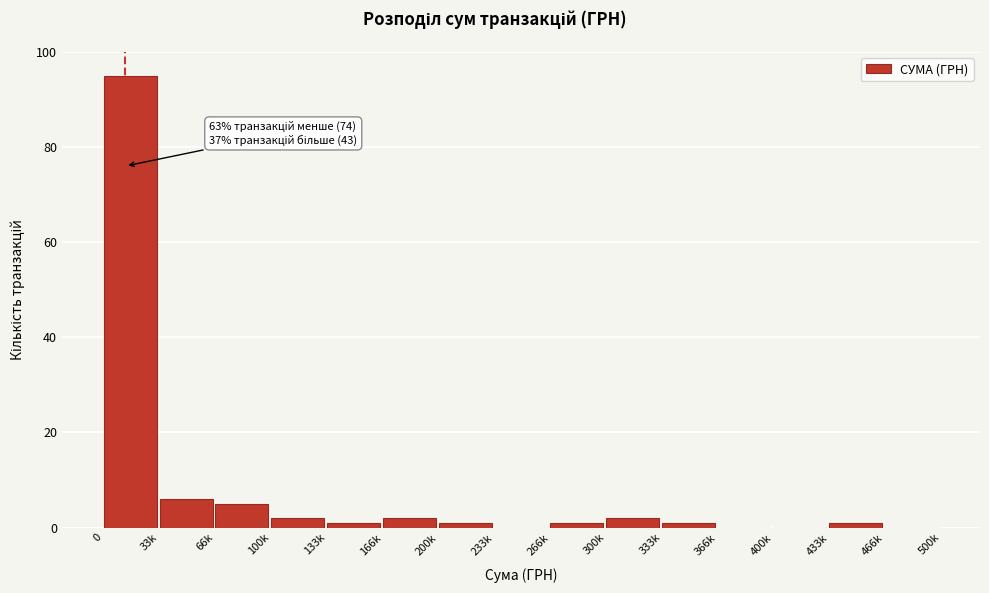

Reading left to right, extract all data points from this chart.

0=95	33k=6	66k=5	100k=2	133k=1	166k=2	200k=1	233k=0	266k=1	300k=2	333k=1	366k=0	400k=0	433k=1	466k=0